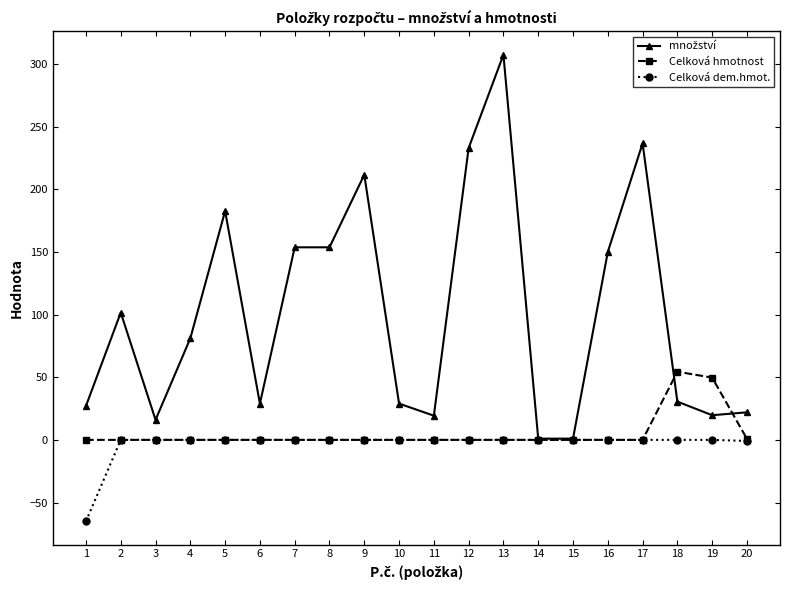

What is the difference between the highest and lowest values at 10?

29.0